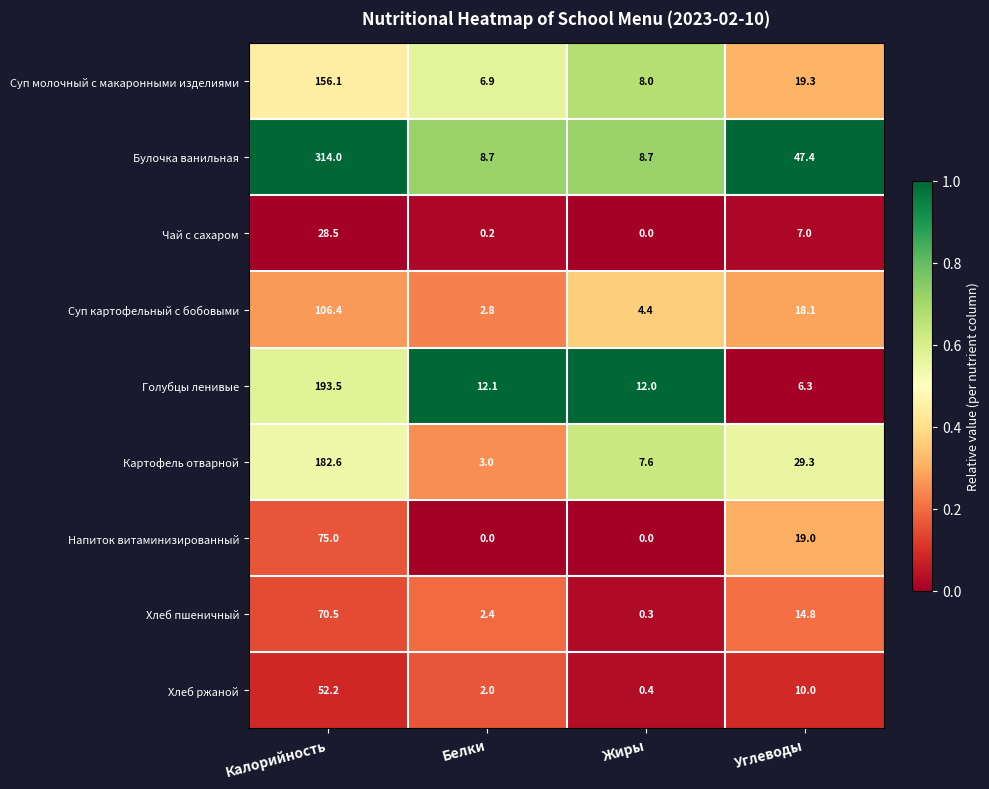

At how many categories does at least one series exceed 0?

4